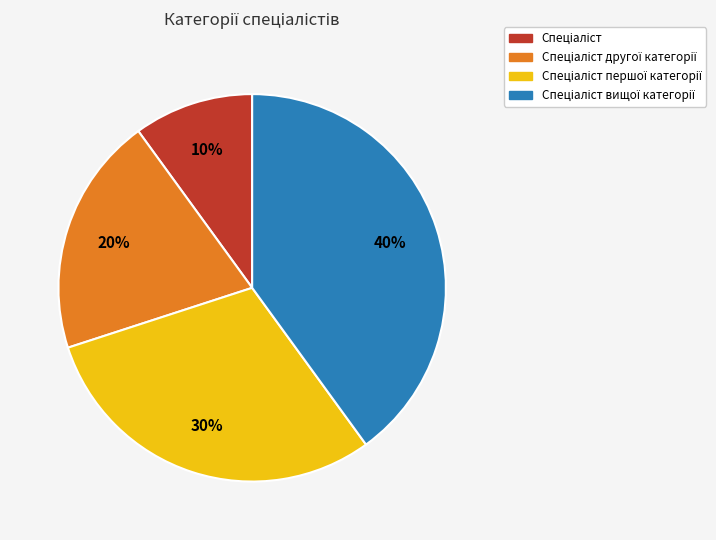

Is there a majority slice in this chart?

No